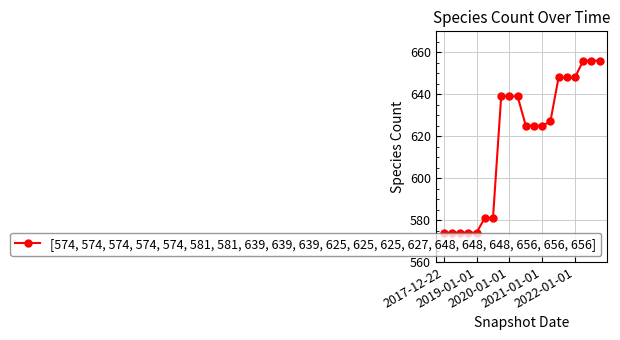

What is the minimum value shown in the chart?

574